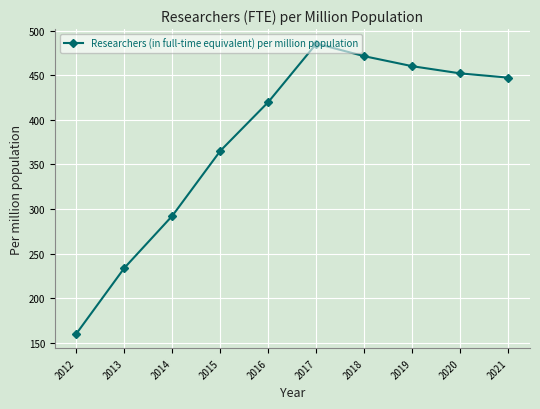

What is the value of the 8th point from the left?

460.0